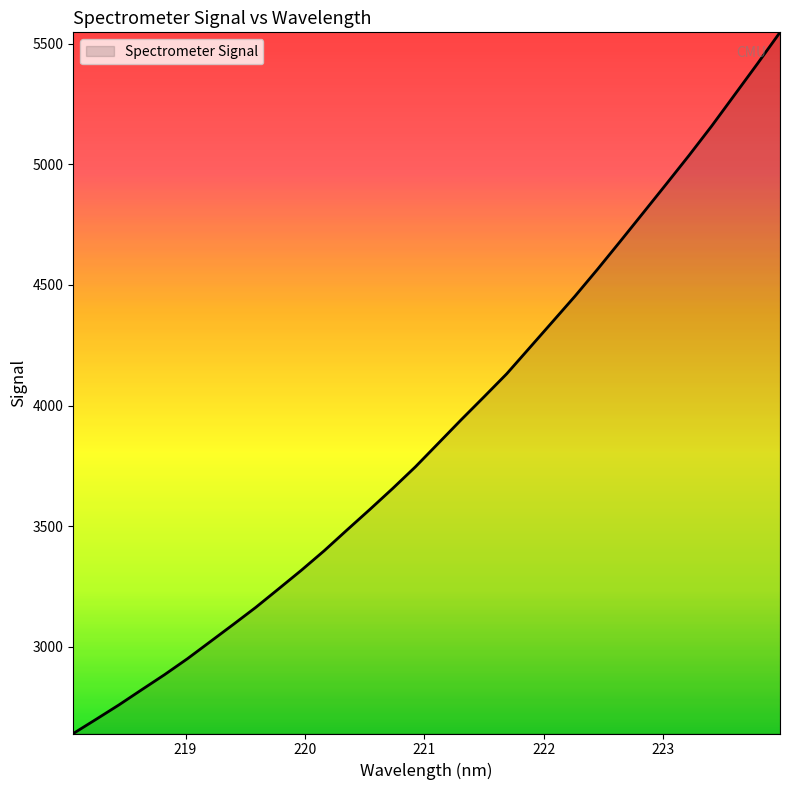

What is the smallest value displayed?

2641.5